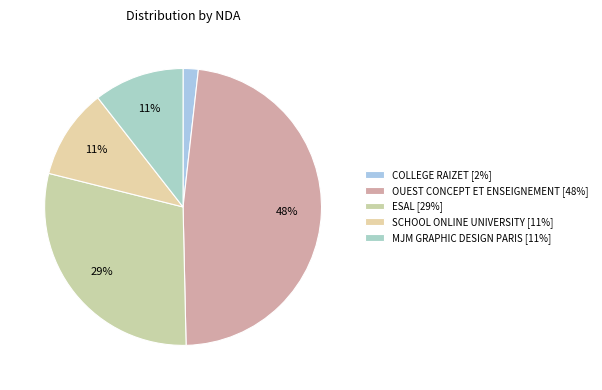

To the nearest percent, what is the difference between the COLLEGE RAIZET and MJM GRAPHIC DESIGN PARIS slice percentages?

9%